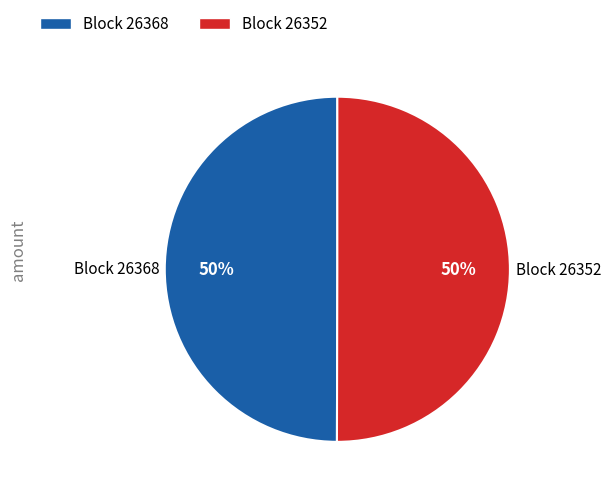

To the nearest percent, what is the average slice percentage?

50%